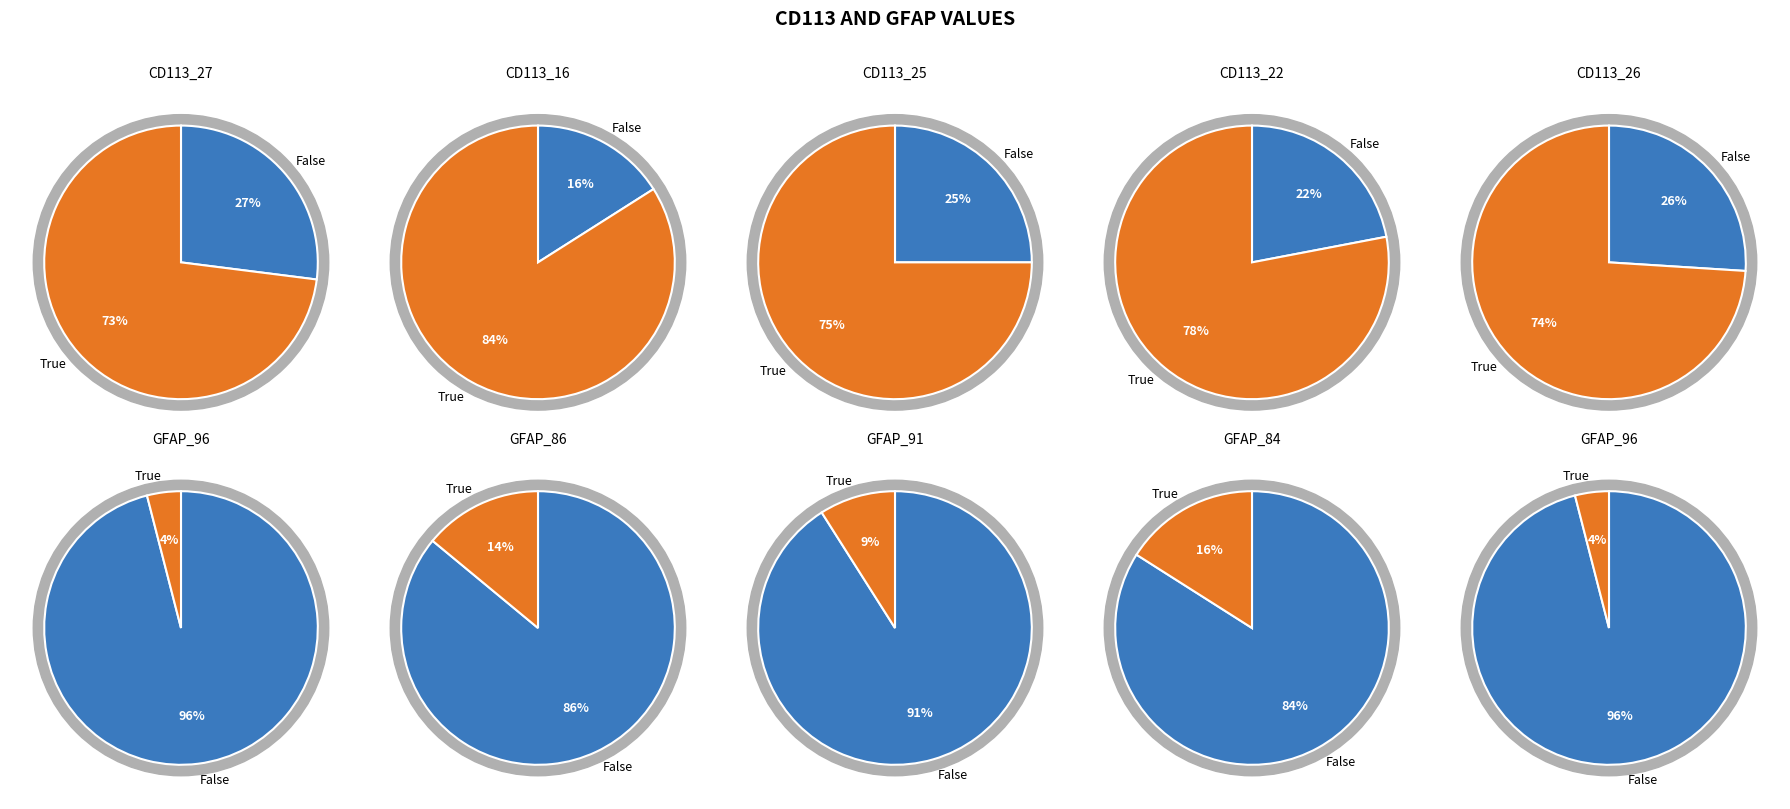

Which series has the largest range (max minus min)?

GFAP